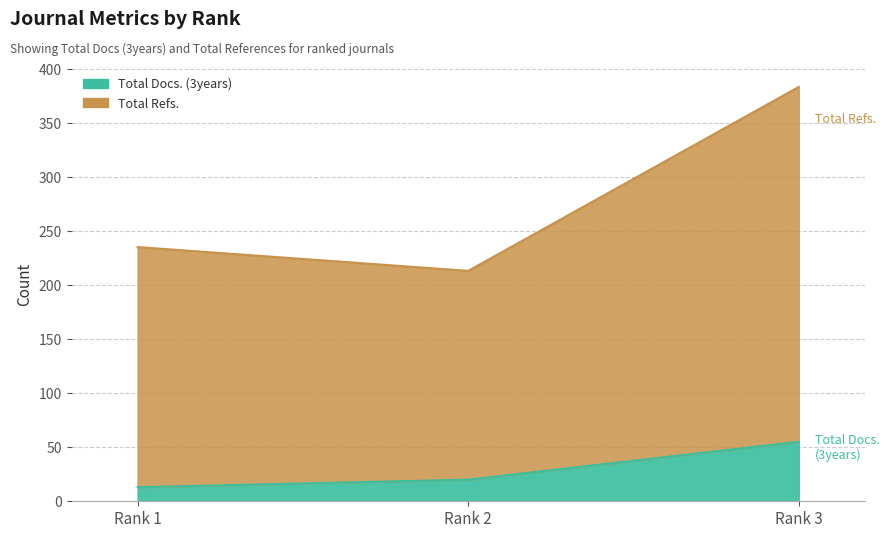

The value of Total Docs. (3years) at Rank 1 is 4. True or false?

False